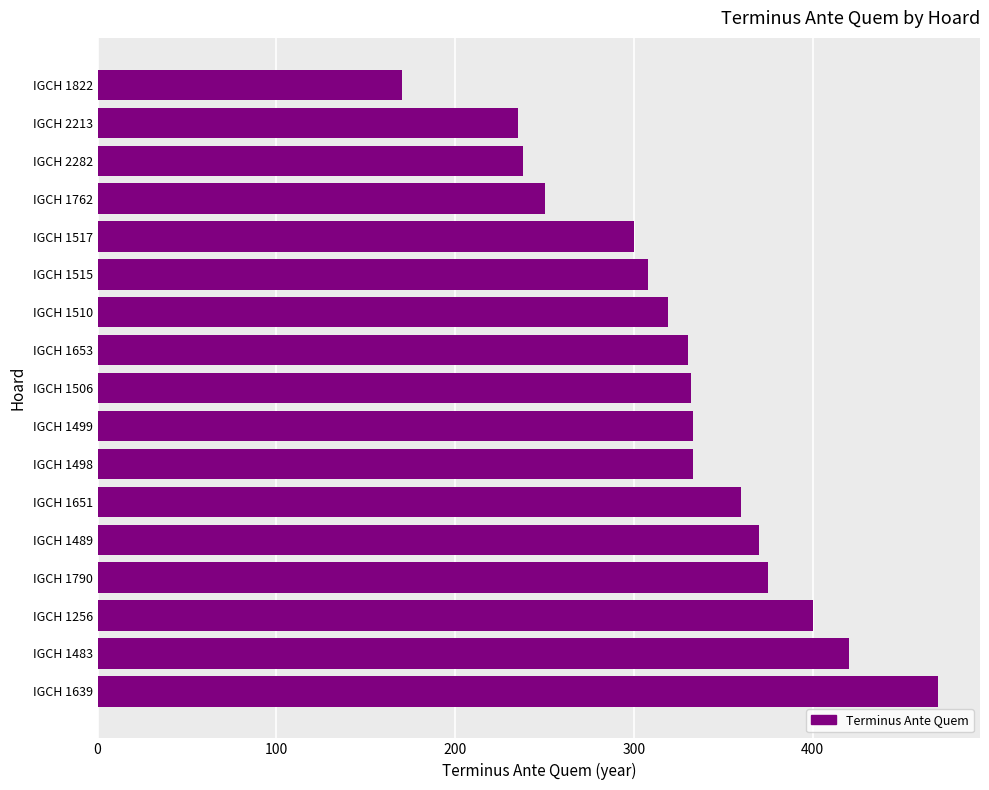

True or false: the data shows 308 at IGCH 1515.

True